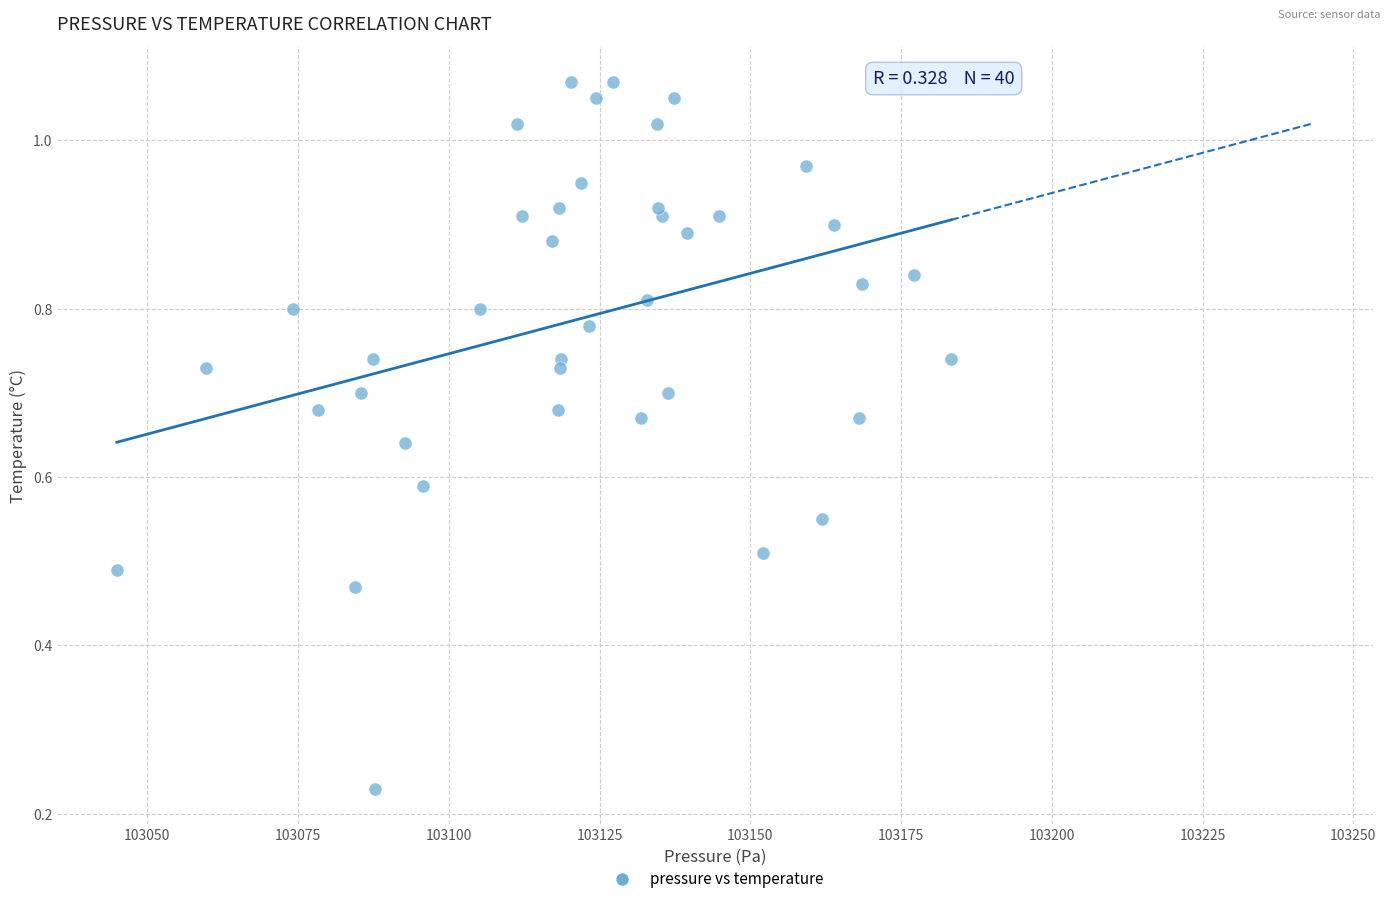

What is the range of X values (max minus min)?

138.4